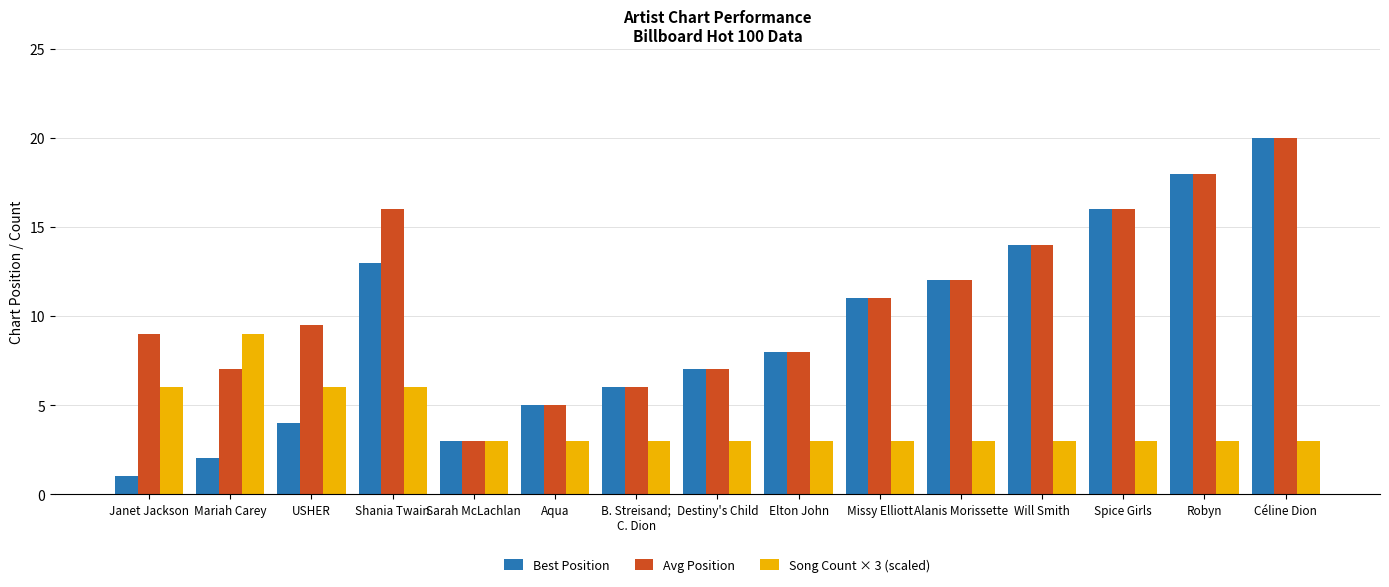

What is the difference between the maximum and minimum values in the Best Position series?

19.0